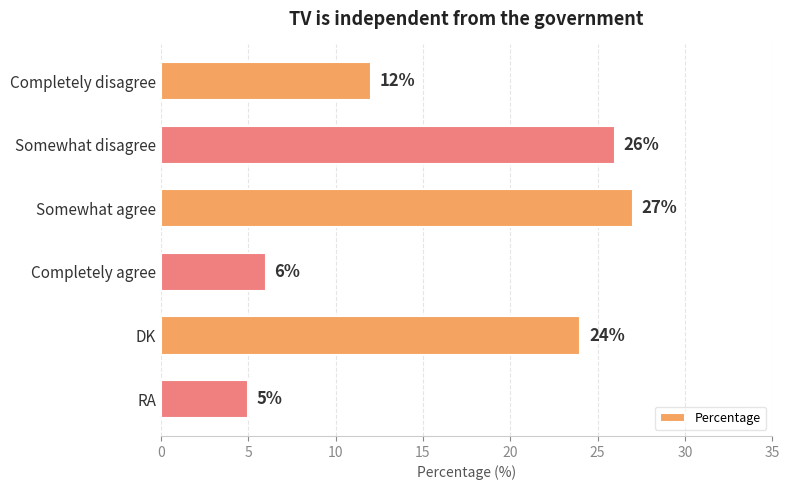

What is the maximum value shown in the chart?

27